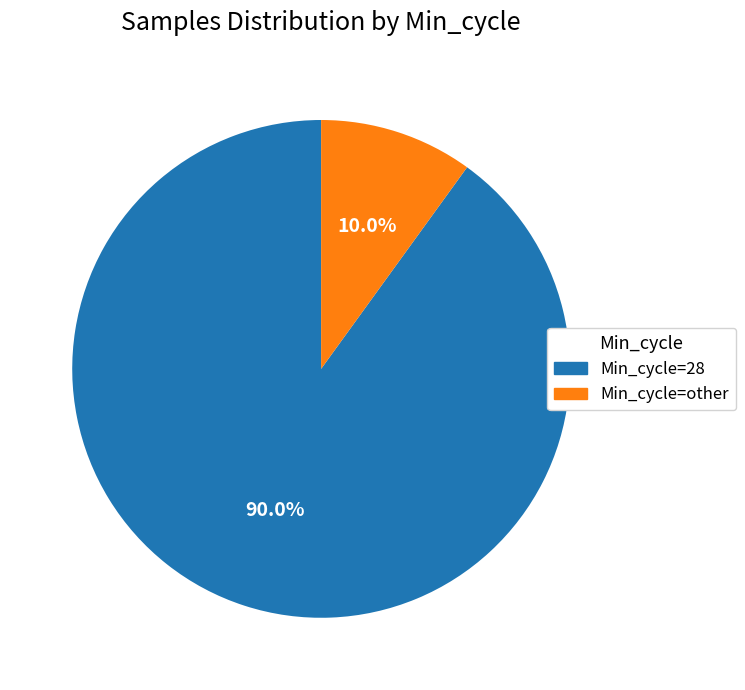

Which category has the smallest portion of the pie?

Min_cycle=other